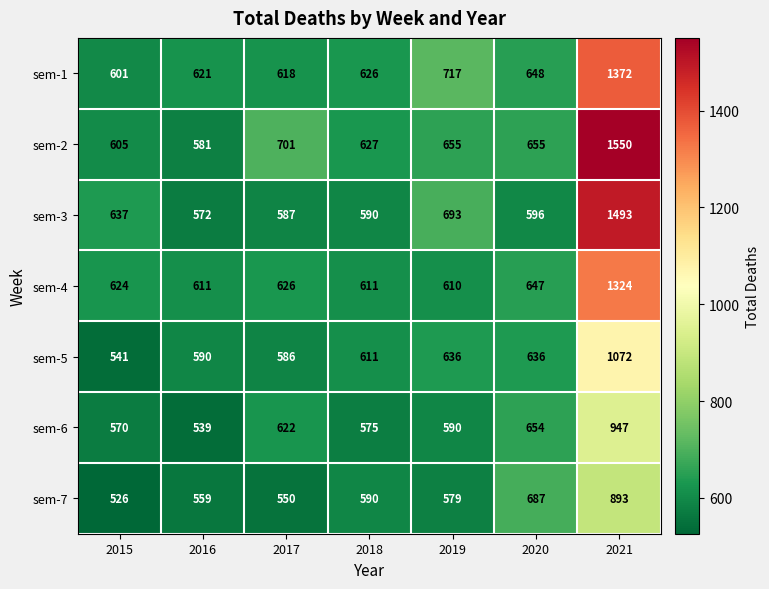

What is the minimum value for sem-5?

541